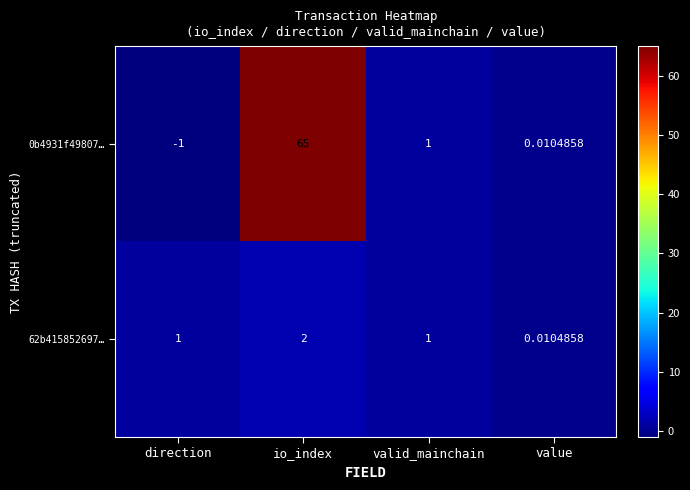

Rank the categories by 0b4931f49807… value from highest to lowest.

io_index, valid_mainchain, value, direction